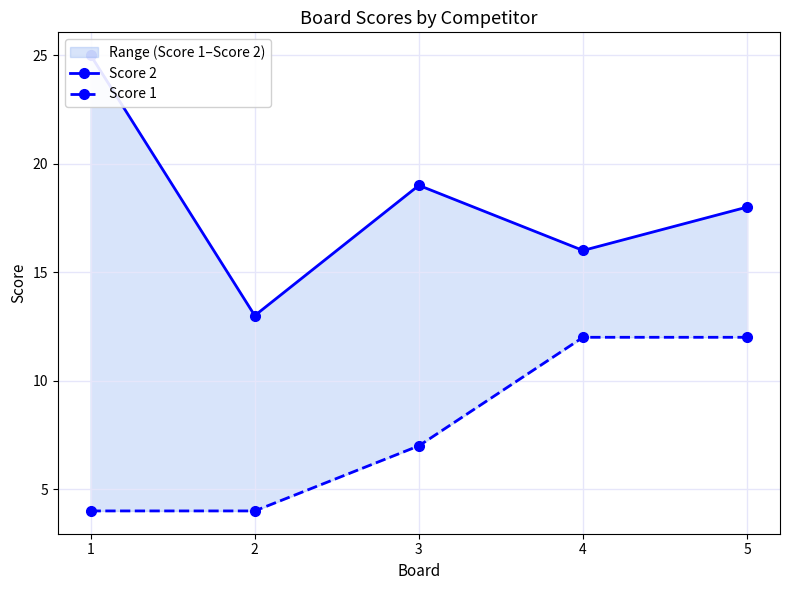

True or false: Score 2 and Score 1 intersect in this chart.

False